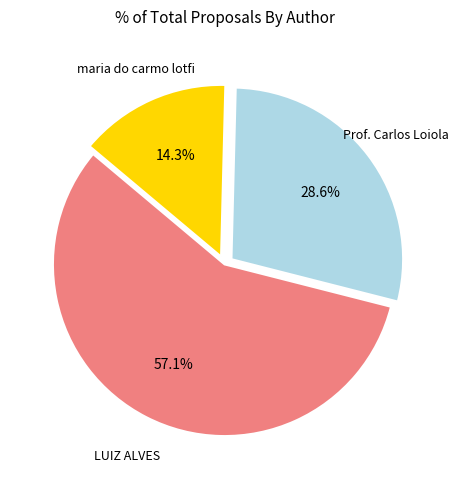

Does any single category account for the majority?

Yes